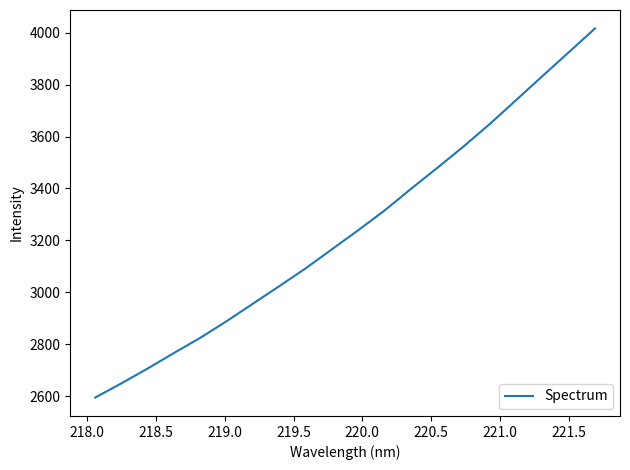

What is the sum of all values?

64827.2